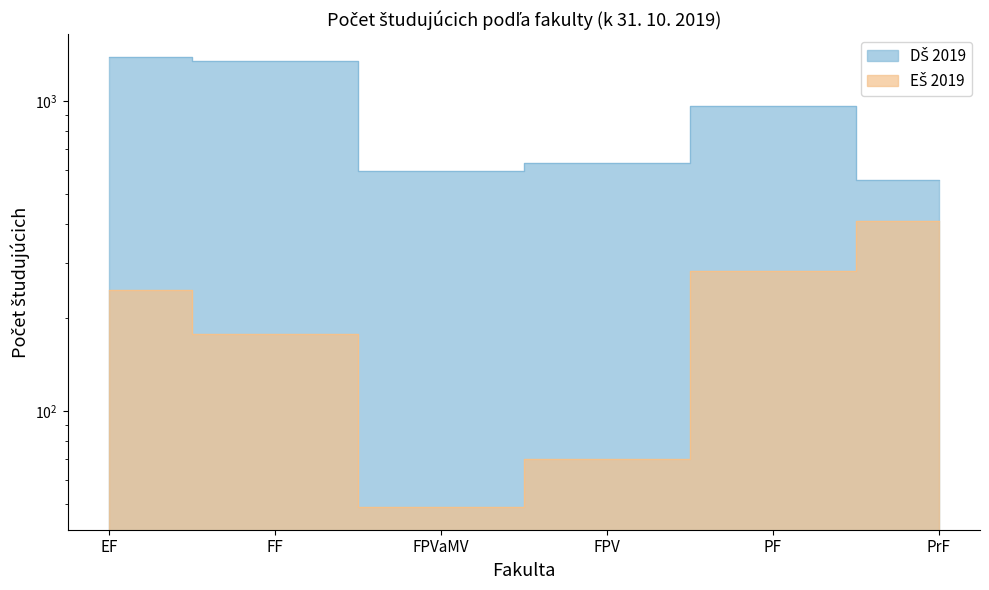

Reading left to right, extract all data points from this chart.

DŠ 2019: 1390	1346	593	633	961	555
EŠ 2019: 246	177	49	70	283	409